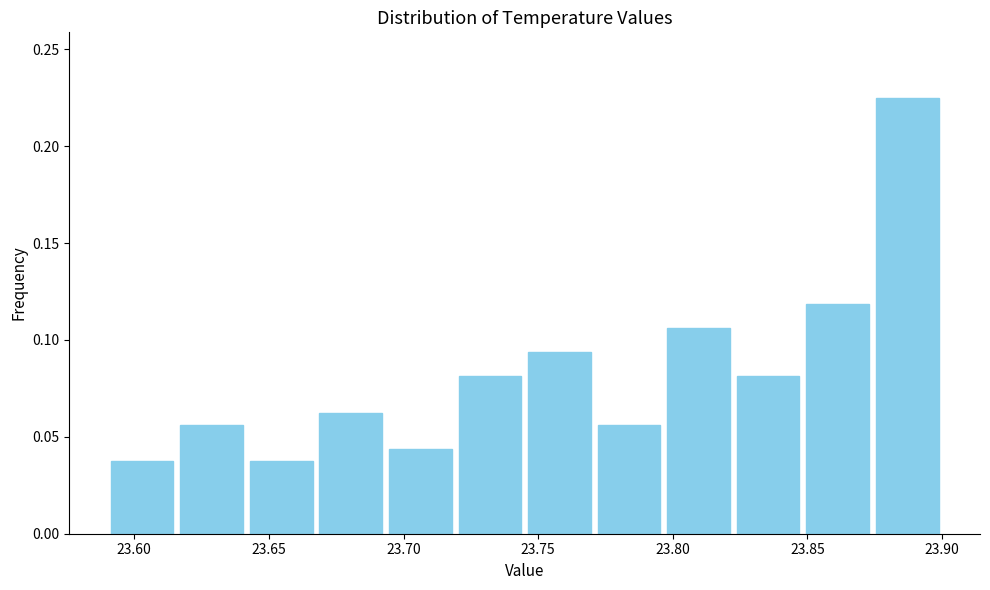

Reading left to right, transcribe this chart: for each bar, give the range it covers on the x-axis and its height. Neither the bar edges nor the heights are printed on the chart, so give them approximately, as read against the axes.

23.590 to 23.615: 0.040
23.615 to 23.640: 0.055
23.640 to 23.670: 0.040
23.670 to 23.695: 0.065
23.695 to 23.720: 0.045
23.720 to 23.745: 0.080
23.745 to 23.770: 0.095
23.770 to 23.795: 0.055
23.795 to 23.825: 0.105
23.825 to 23.850: 0.080
23.850 to 23.875: 0.120
23.875 to 23.900: 0.225